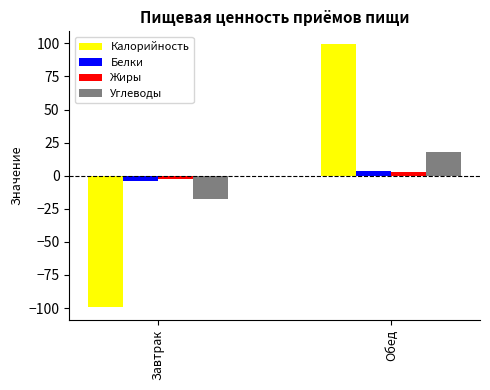

Is it true that Калорийность equals 130.8 at Обед?

False